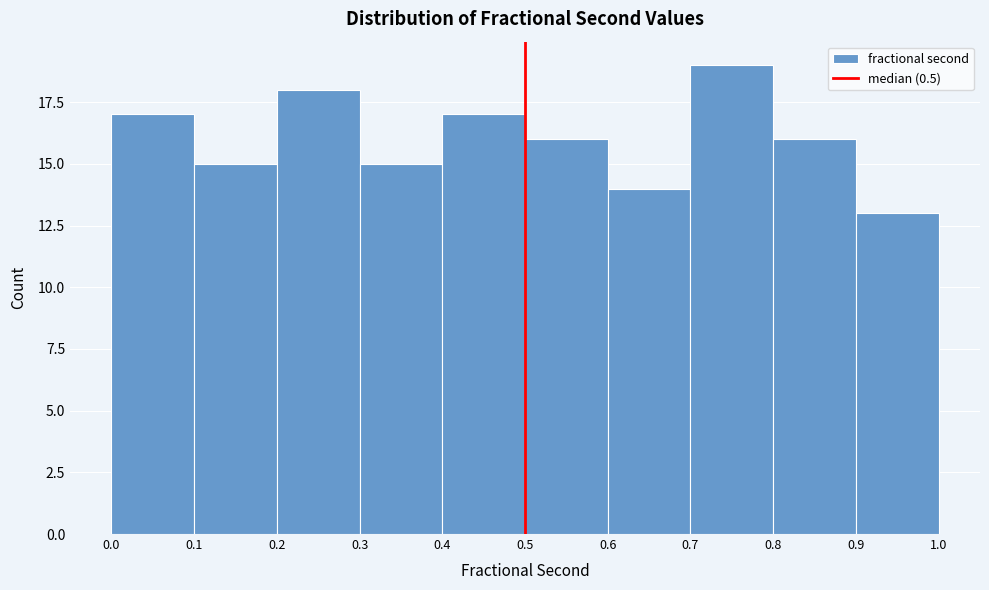

Reading left to right, transcribe this chart: for each bar, give the range it covers on the x-axis and its height. The values are not printed on the chart, so give them approximately, as read against the axis.

0.0 to 0.1: 17
0.1 to 0.2: 15
0.2 to 0.3: 18
0.3 to 0.4: 15
0.4 to 0.5: 17
0.5 to 0.6: 16
0.6 to 0.7: 14
0.7 to 0.8: 19
0.8 to 0.9: 16
0.9 to 1.0: 13